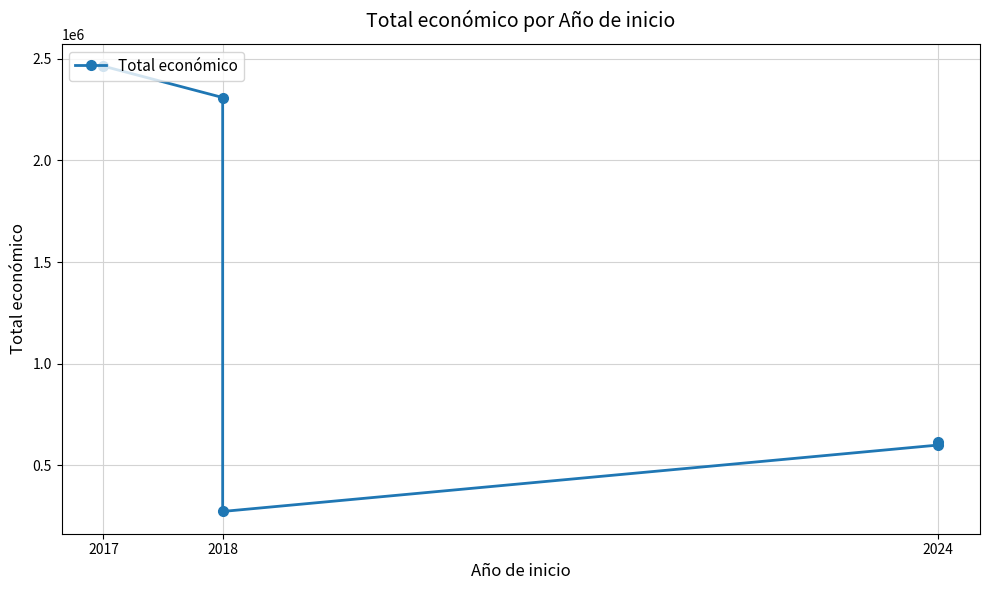

What is the label of the 5th point from the right?

2017